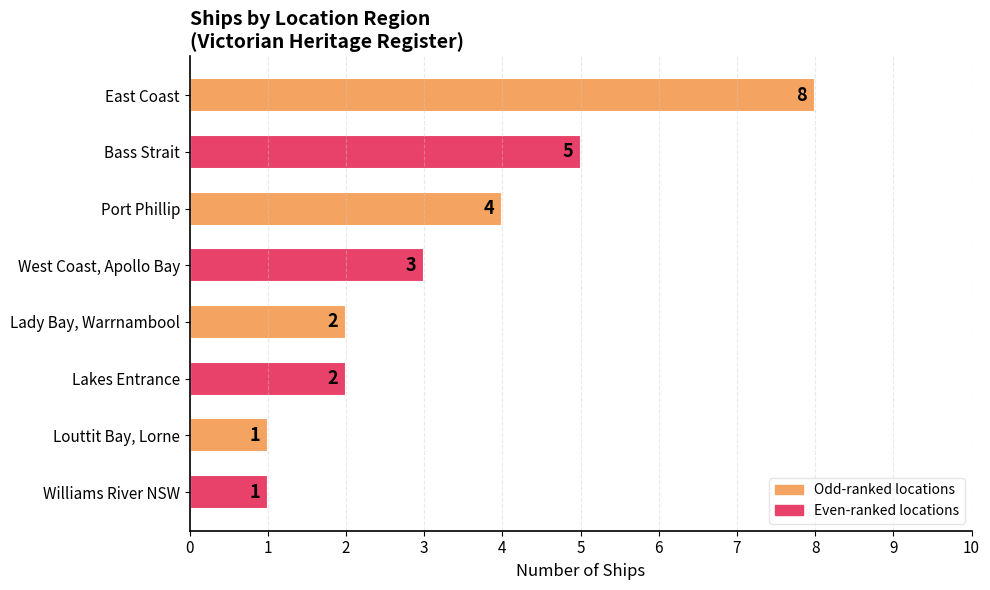

Reading bottom to top, what are all the values shown in this chart?

1	1	2	2	3	4	5	8